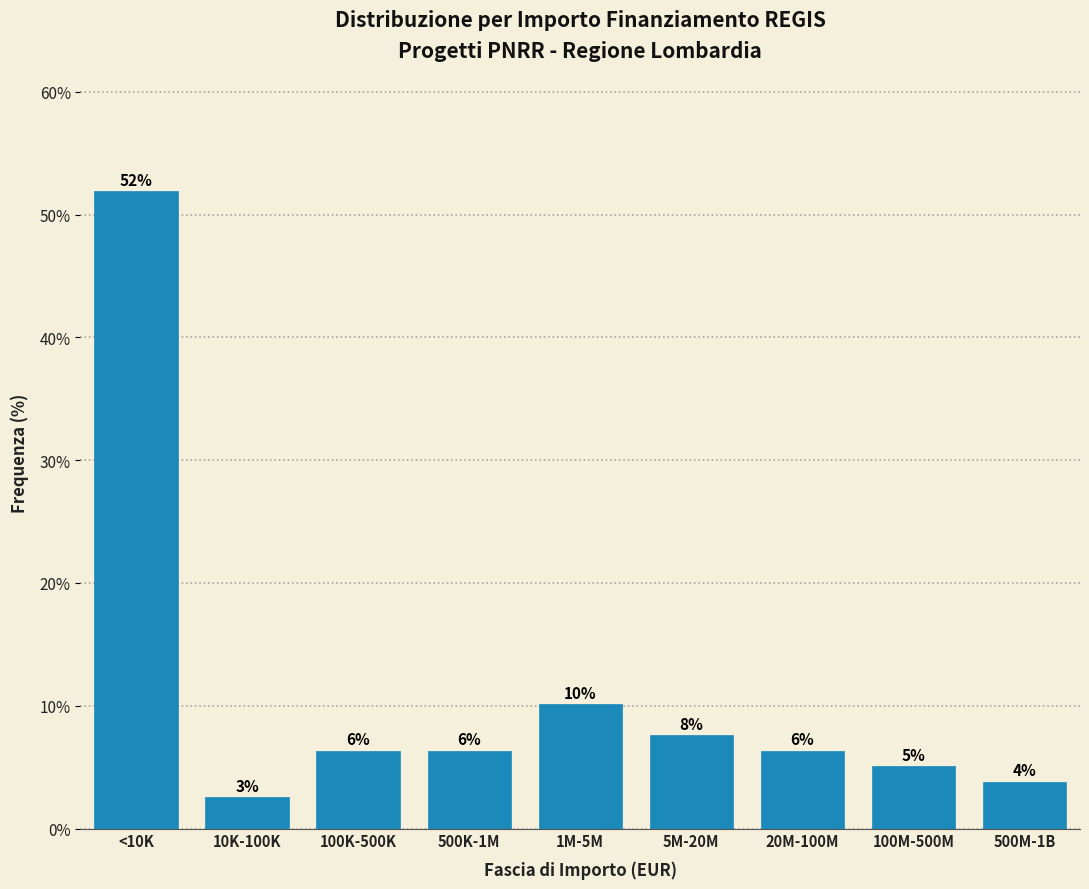

Does the chart contain any negative values?

No